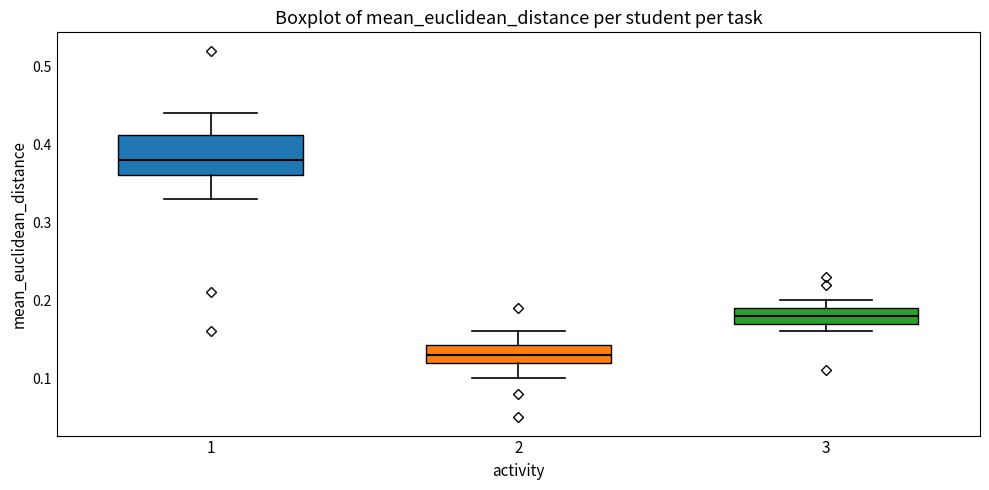

Where does the upper whisker of the box at x = 2 end on the y-axis? The values are not printed on the chart, so give them approximately, as read against the axis.

0.16